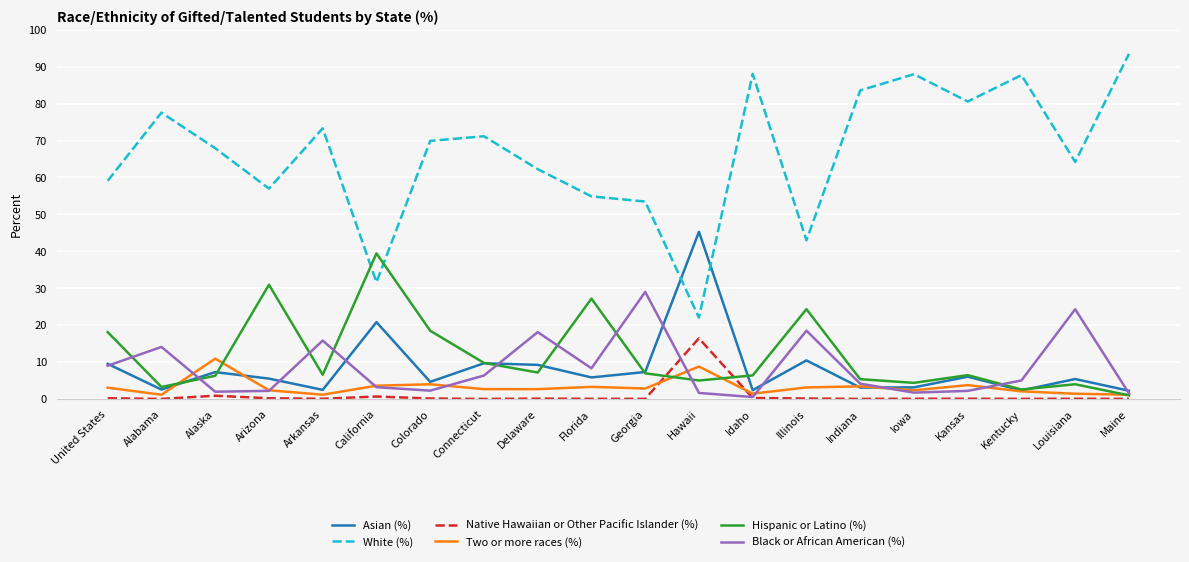

The Hispanic or Latino (%) series shows 4.0 at Delaware. True or false?

False